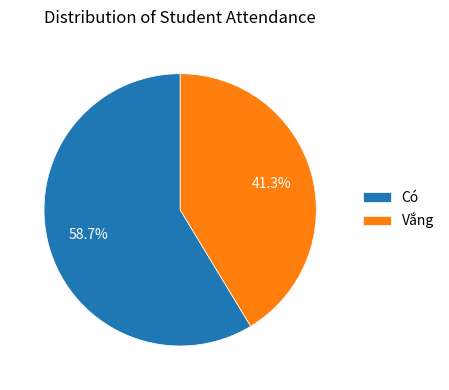

Combined, what portion of the pie is Có and Vắng?

100.0%